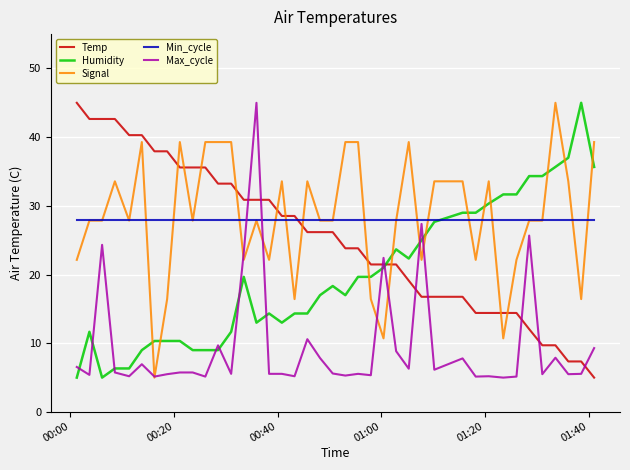

True or false: Humidity and Signal cross at least once.

True